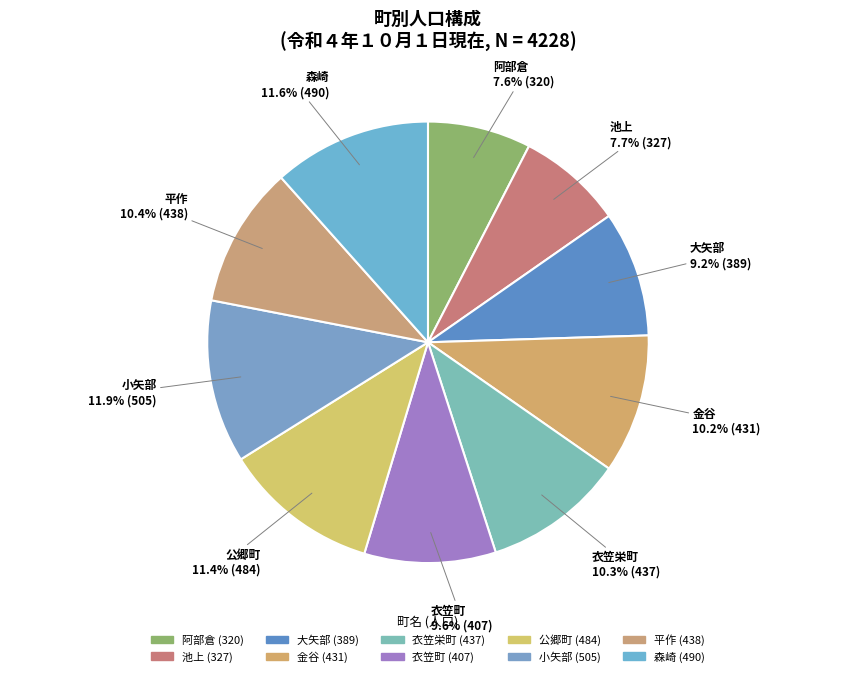

Does 池上 represent more than half of the total?

No